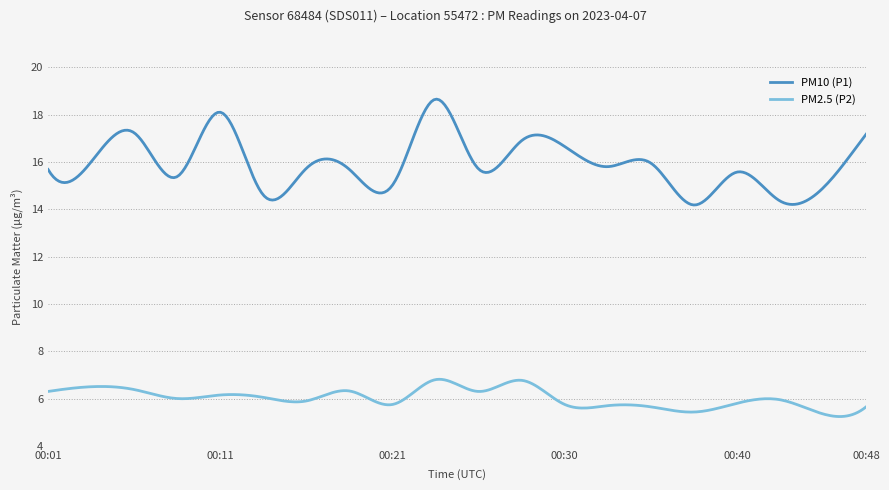

Which series has the largest range (max minus min)?

PM10 (P1)